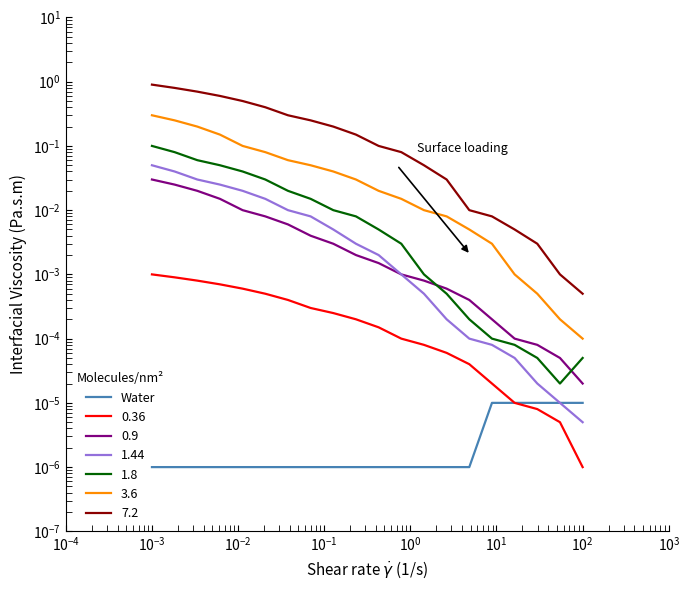

How many lines are shown in the chart?

1